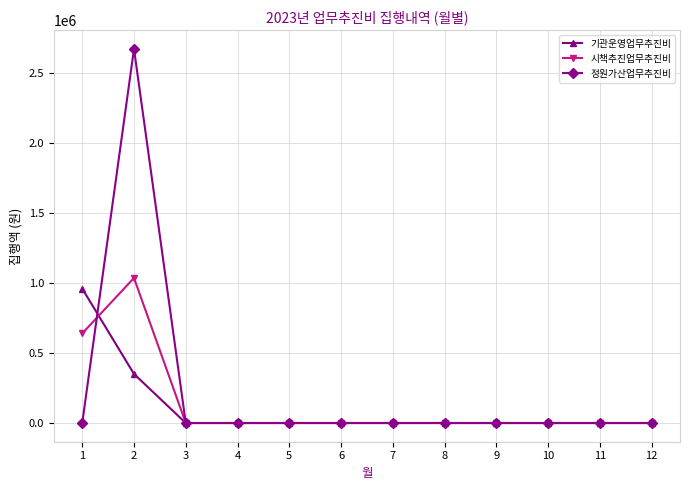

Count the number of data series in this chart.

3